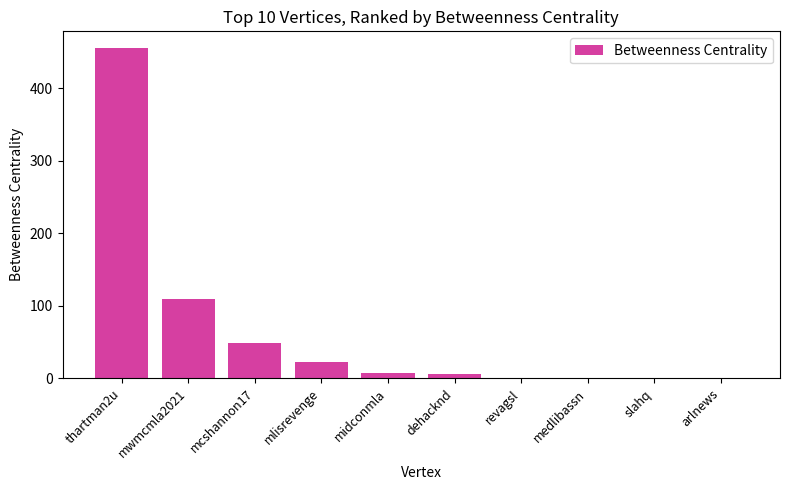

What is the change in value from thartman2u to slahq?

-455.3